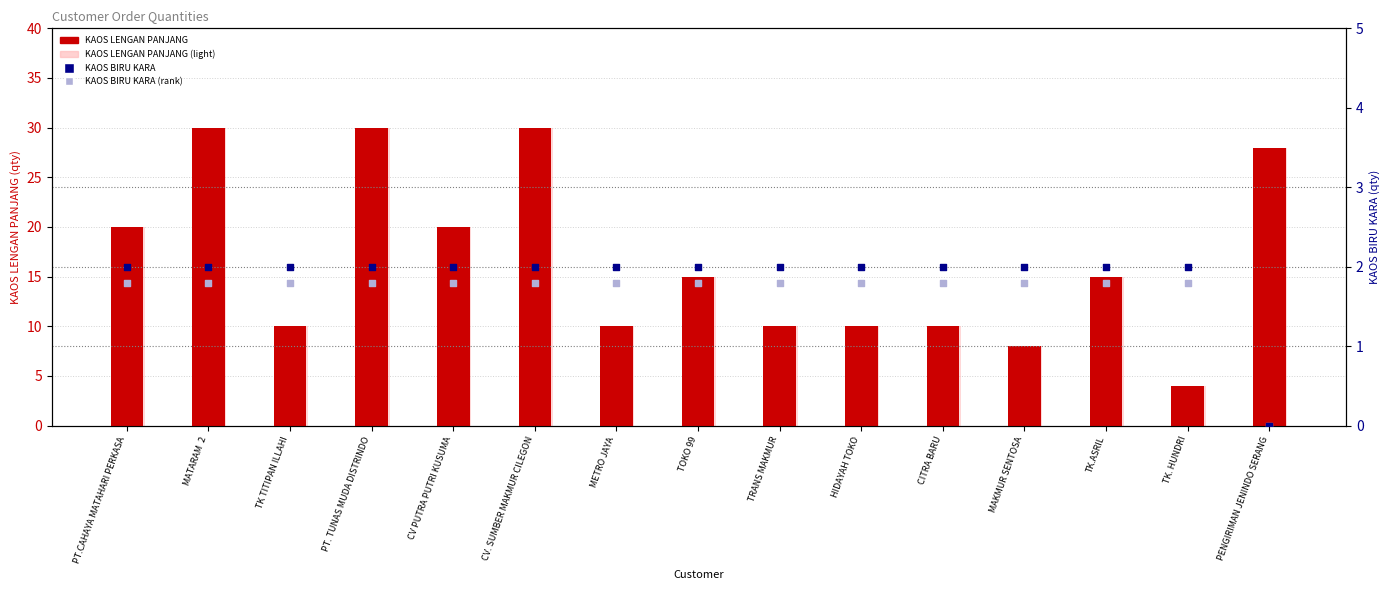

Which series has the largest Y range (max minus min)?

KAOS LENGAN PANJANG